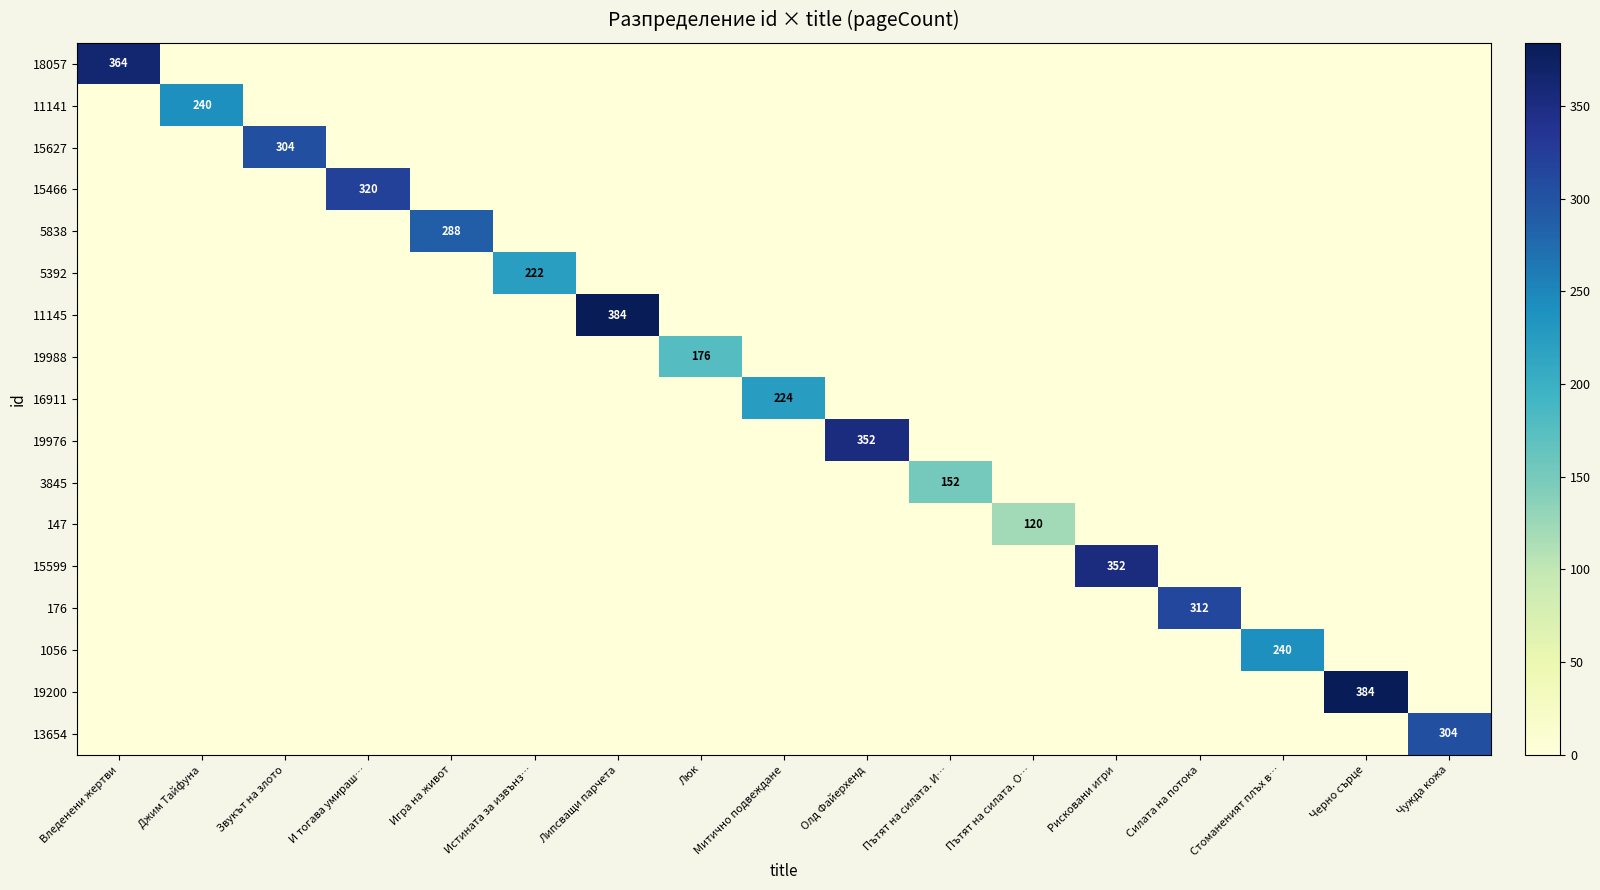

The value of 19976 at Олд Файерхенд is 352. True or false?

True